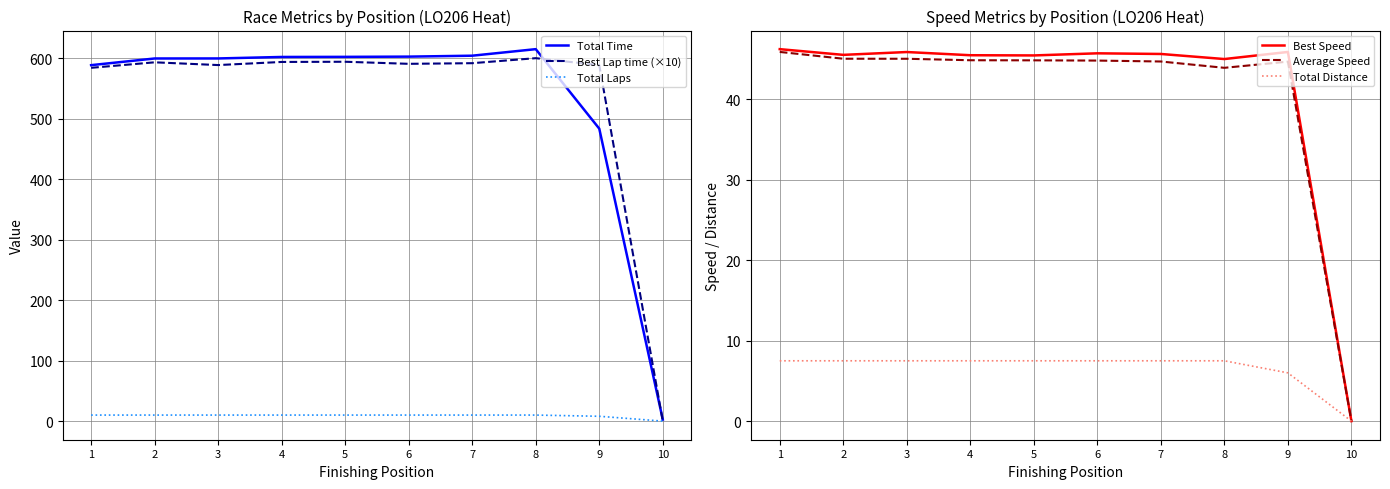

True or false: Average Speed and Best Speed cross at least once.

False